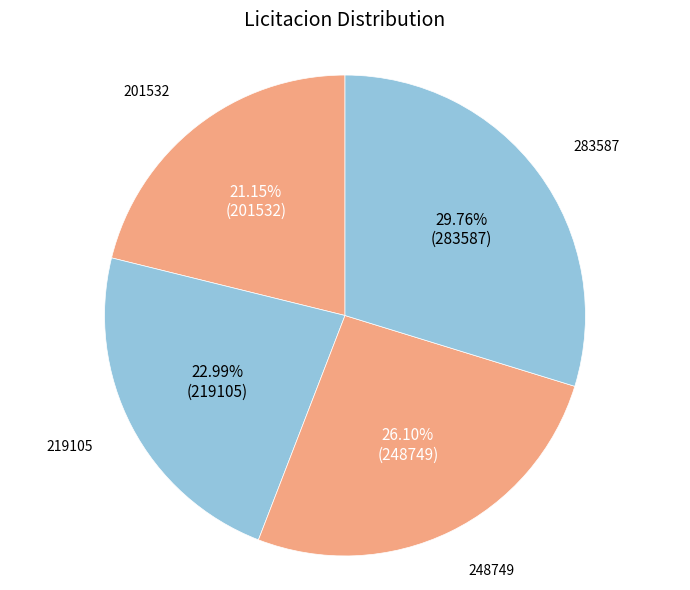

Which has a higher value, 248749 or 283587?

283587